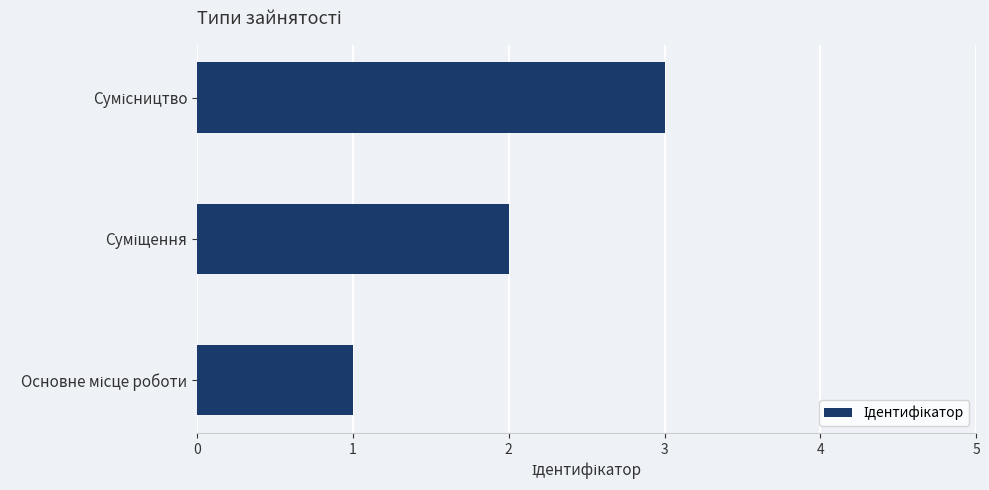

What is the sum of all values?

6